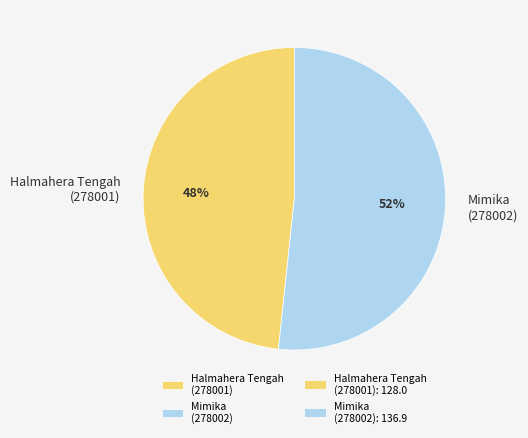

What is the largest slice in the pie chart?

Mimika (278002)